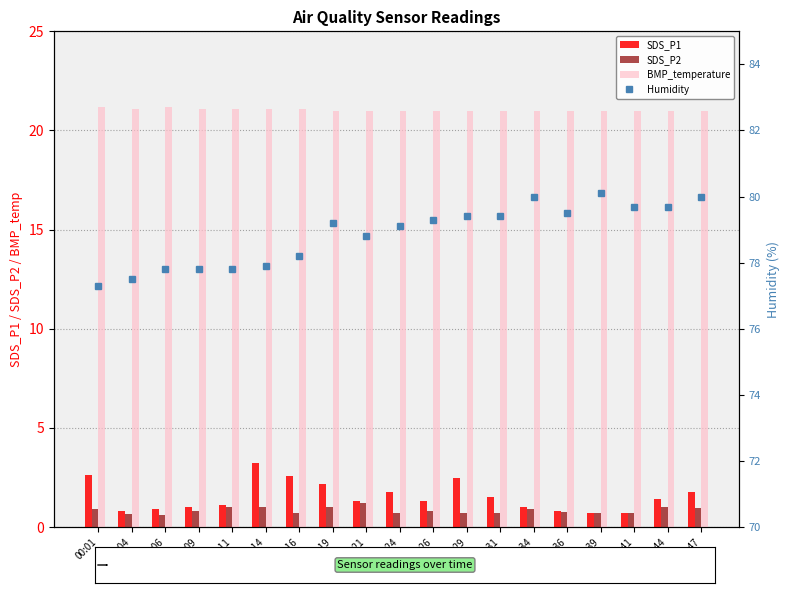

What are all the series names shown in the legend?

SDS_P1, SDS_P2, BMP_temperature, Humidity